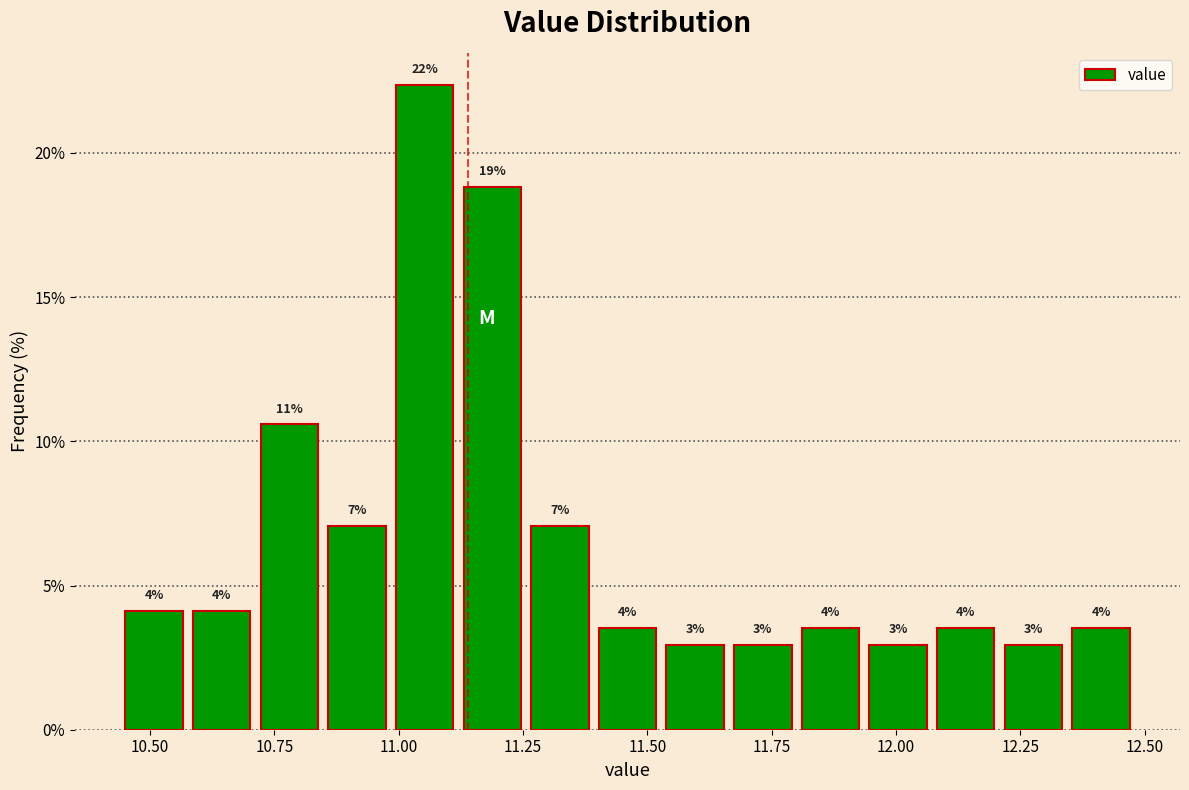

Around what value on the x-axis is the tallest bar? Give the approximate position of its centre, as read against the axis.

11.05